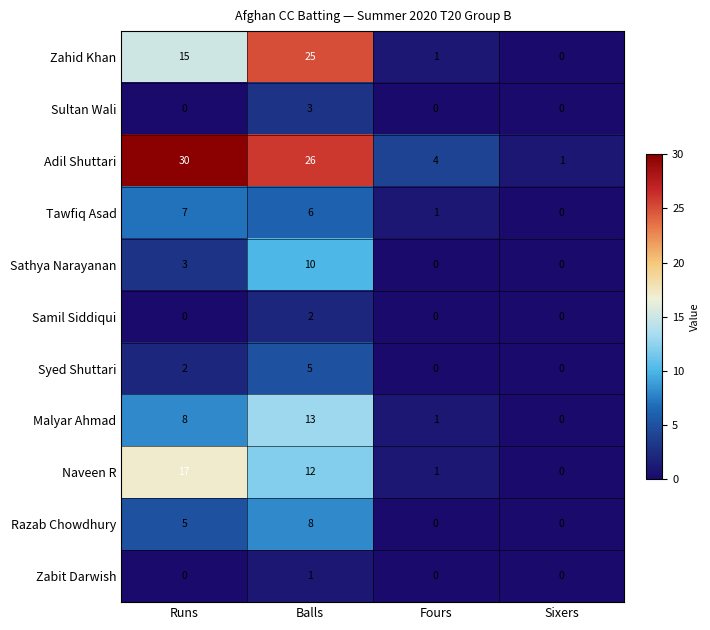

Which series has the widest spread of values?

Adil Shuttari